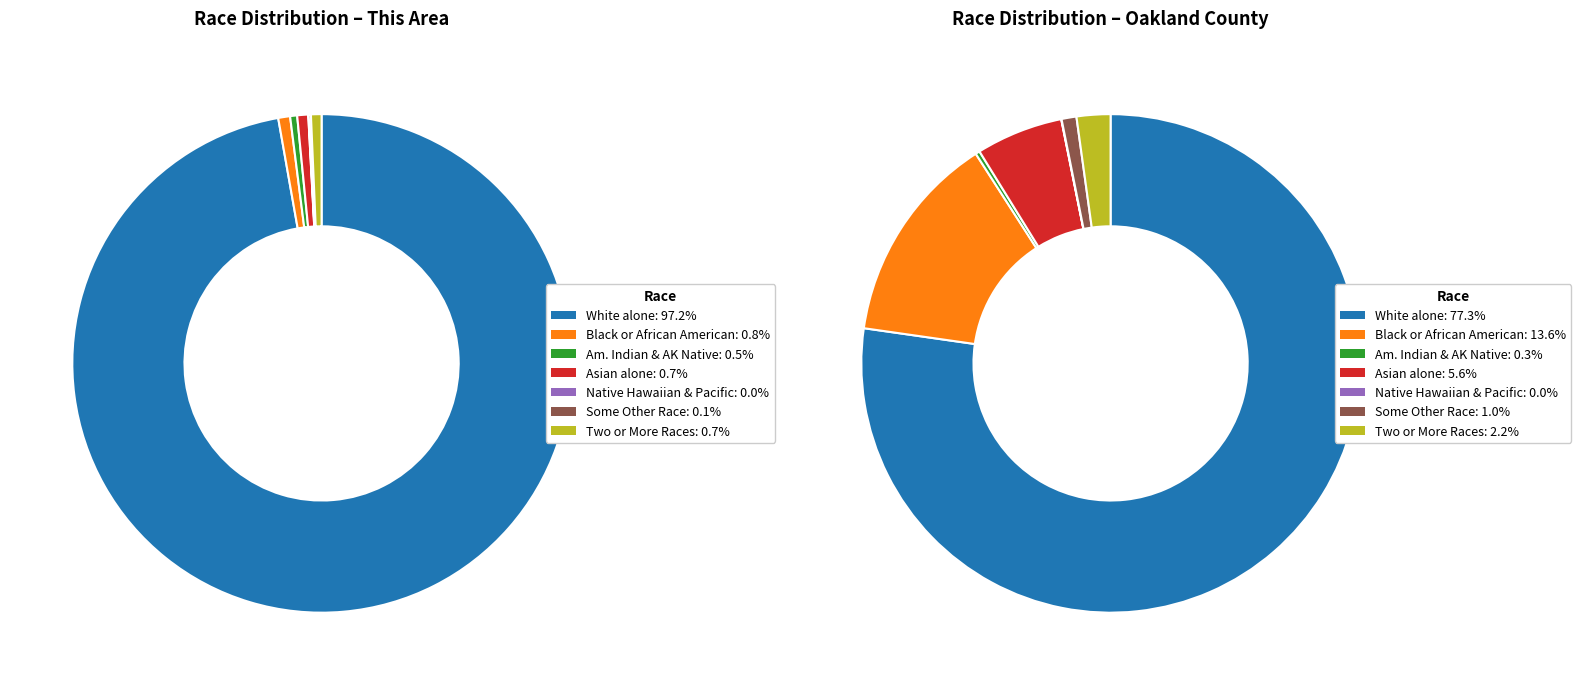

Does White alone account for over 50% of the chart?

Yes